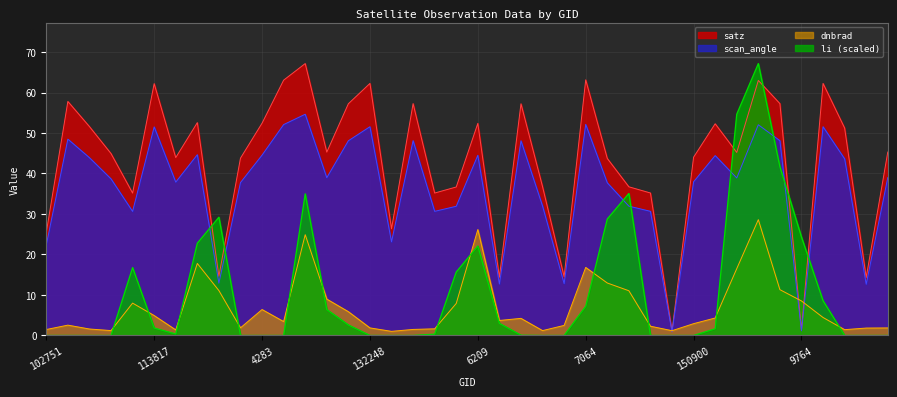

What is the value of the li point at the 21st from the left?

22.1